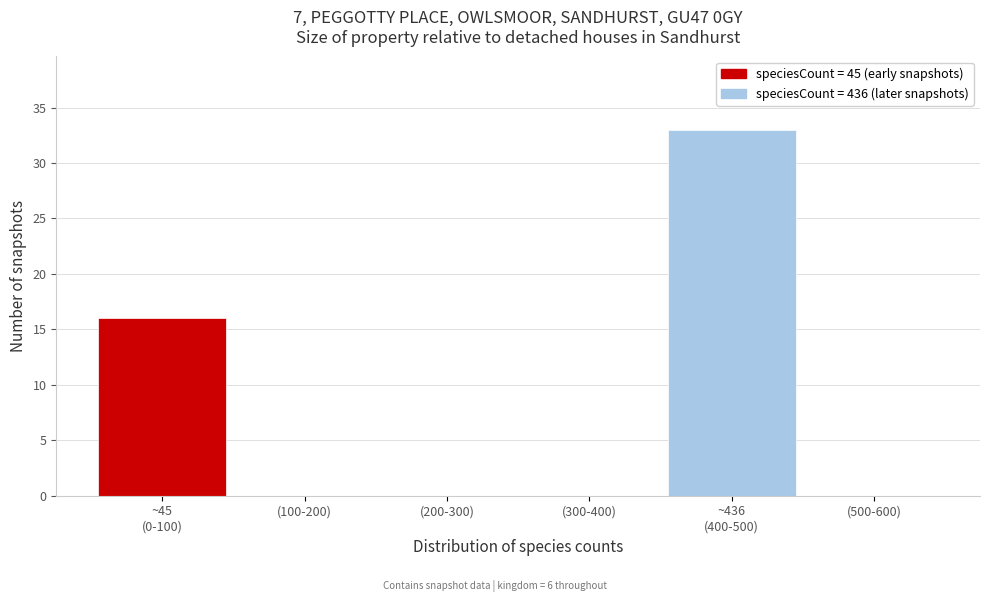

What is the sum of all values?

49